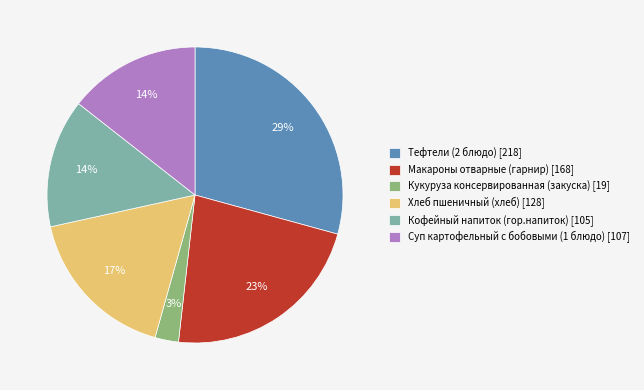

Does any single category account for the majority?

No